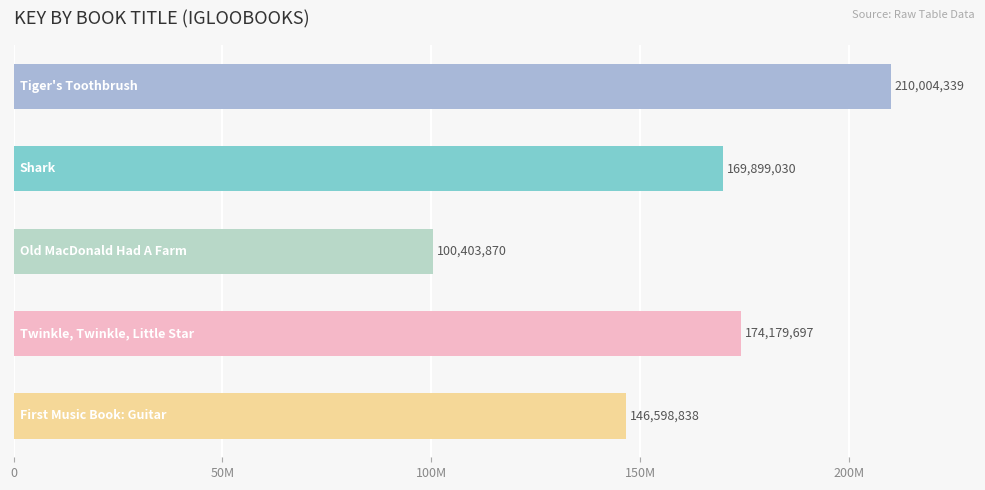

What is the sum of all values?

801085774